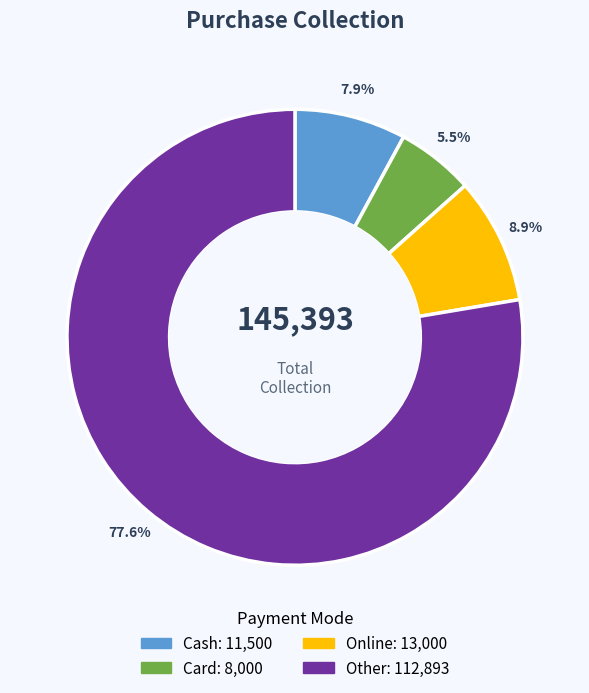

Count the number of slices in the pie.

4